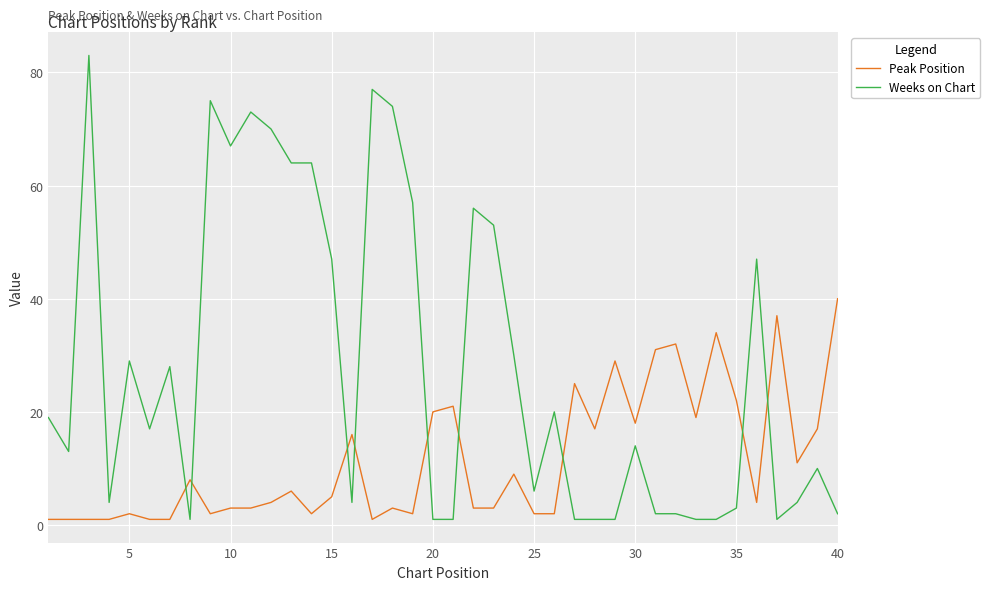

List the series in order of their peak value, lowest first.

Peak Position, Weeks on Chart